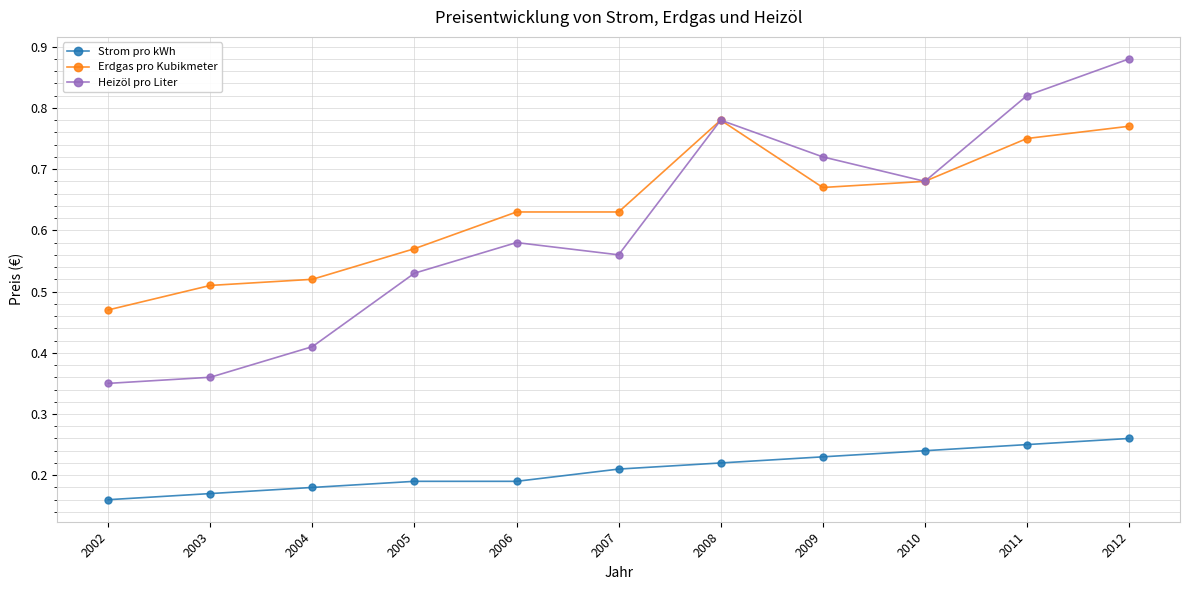

Count the Heizöl pro Liter values in the range 0 to 1.

11